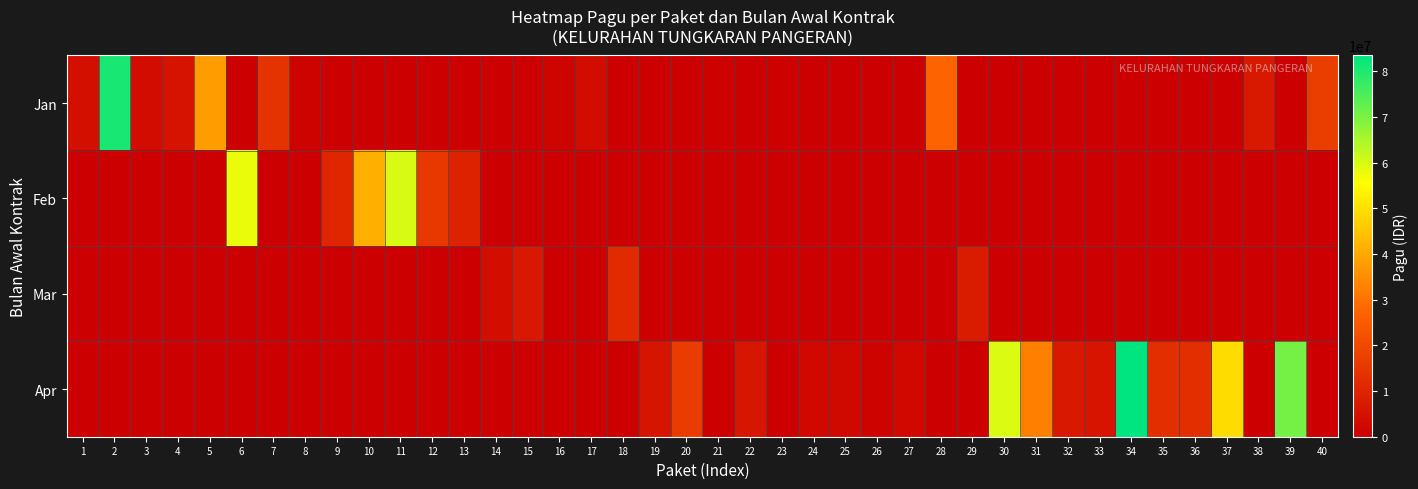

Which series has the largest range (max minus min)?

Apr